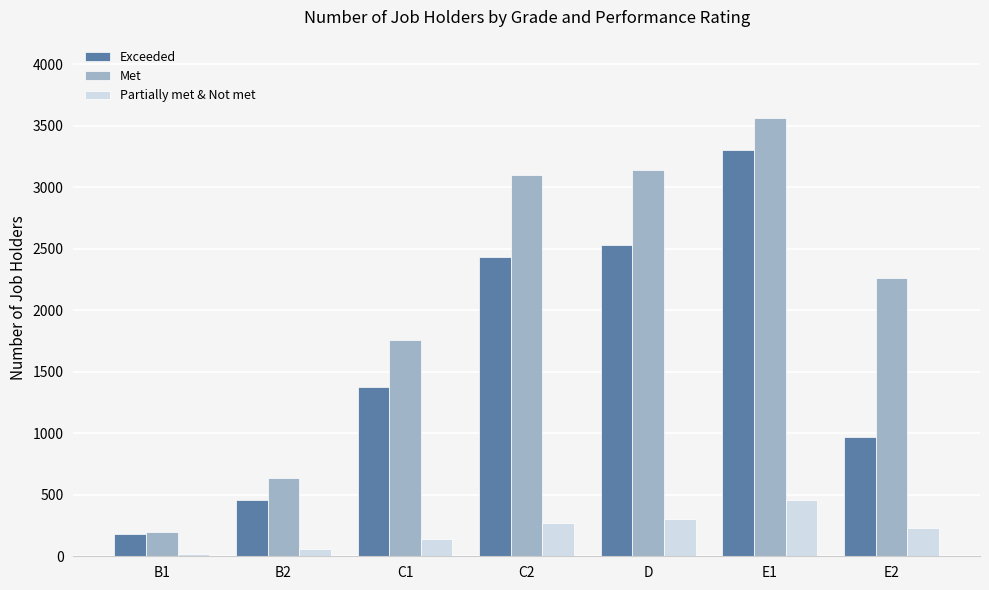

Which series has the largest total across all categories?

Met